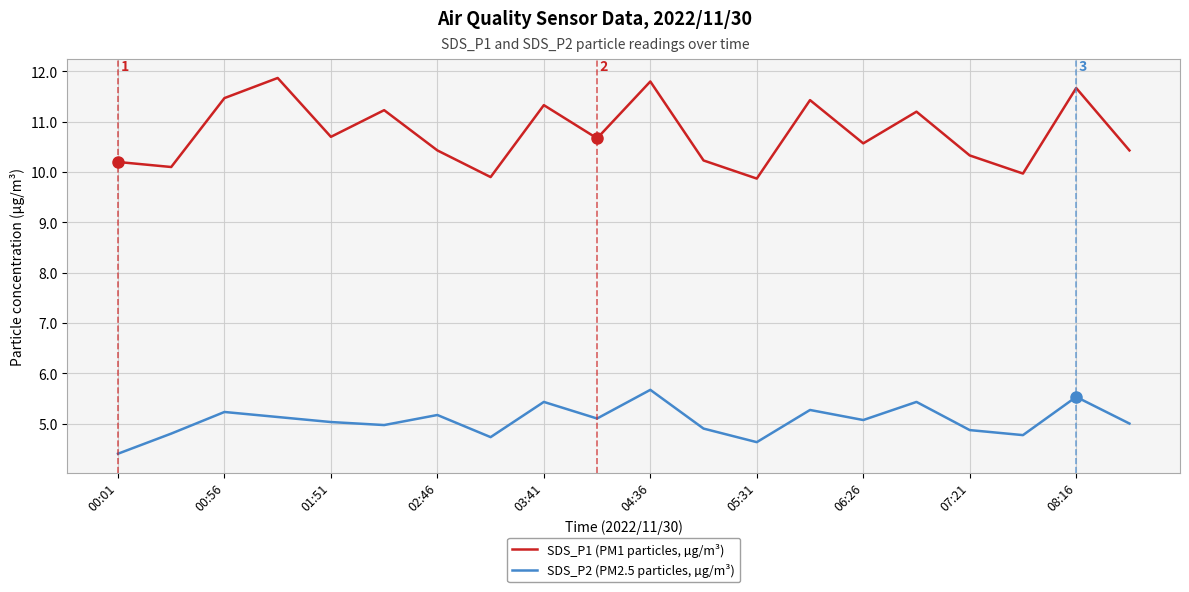

What is the lowest value of the SDS_P1 (PM1 particles, µg/m³) series?

9.9